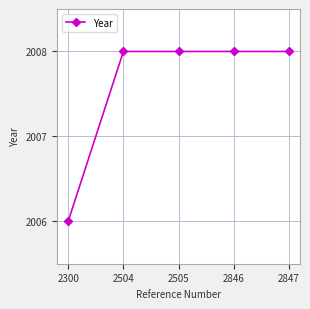

What is the minimum value shown in the chart?

2006